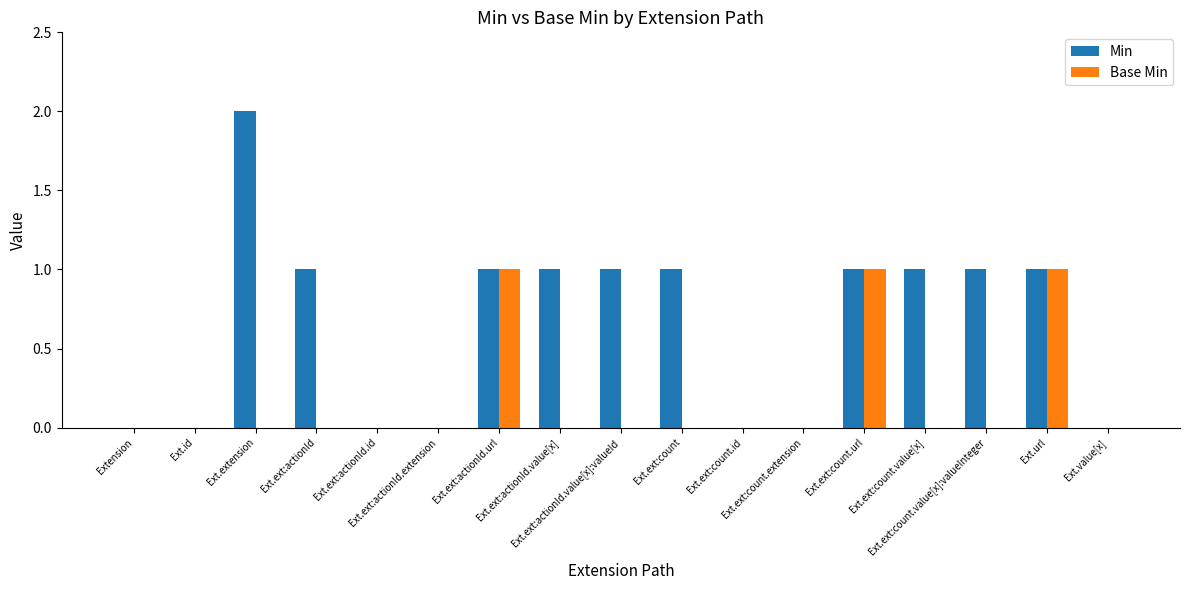

Reading left to right, what are all the values shown in this chart?

Min: Extension=0	Ext.id=0	Ext.extension=2	Ext.ext:actionId=1	Ext.ext:actionId.id=0	Ext.ext:actionId.extension=0	Ext.ext:actionId.url=1	Ext.ext:actionId.value[x]=1	Ext.ext:actionId.value[x]:valueId=1	Ext.ext:count=1	Ext.ext:count.id=0	Ext.ext:count.extension=0	Ext.ext:count.url=1	Ext.ext:count.value[x]=1	Ext.ext:count.value[x]:valueInteger=1	Ext.url=1	Ext.value[x]=0
Base Min: Extension=0	Ext.id=0	Ext.extension=0	Ext.ext:actionId=0	Ext.ext:actionId.id=0	Ext.ext:actionId.extension=0	Ext.ext:actionId.url=1	Ext.ext:actionId.value[x]=0	Ext.ext:actionId.value[x]:valueId=0	Ext.ext:count=0	Ext.ext:count.id=0	Ext.ext:count.extension=0	Ext.ext:count.url=1	Ext.ext:count.value[x]=0	Ext.ext:count.value[x]:valueInteger=0	Ext.url=1	Ext.value[x]=0